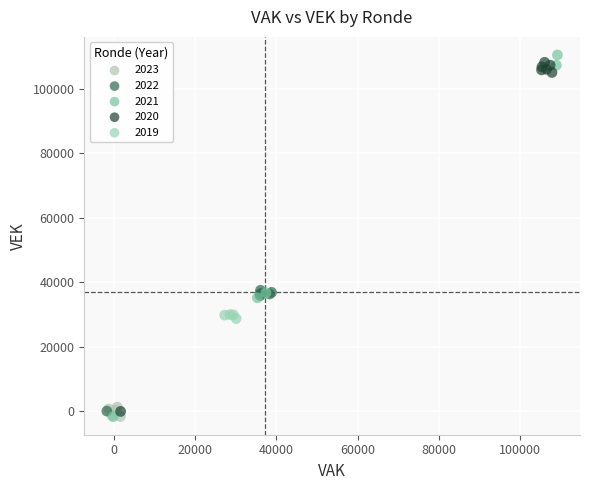

What are all the series names shown in the legend?

2023, 2022, 2021, 2020, 2019